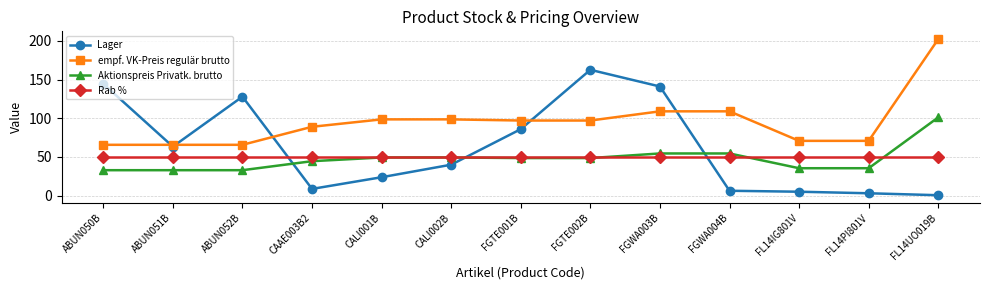

What is the value of the empf. VK-Preis regulär brutto point at the 7th from the left?

97.1